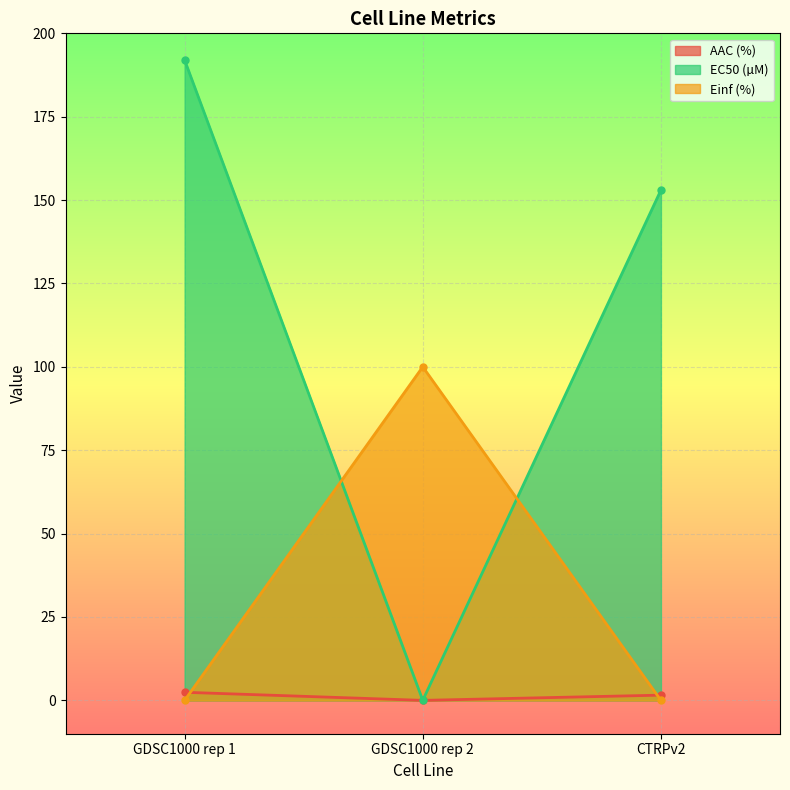

At which label does AAC (%) reach its minimum?

GDSC1000 rep 2